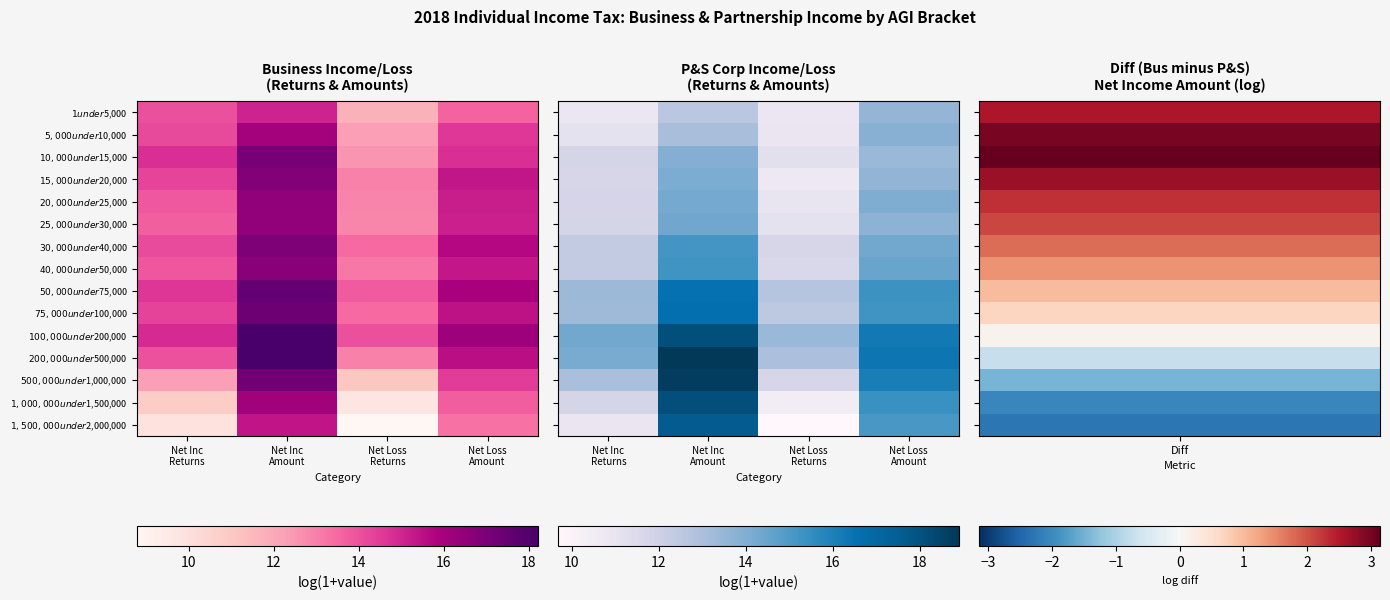

At which category is the sum across all series the highest?

Net Inc
Amount